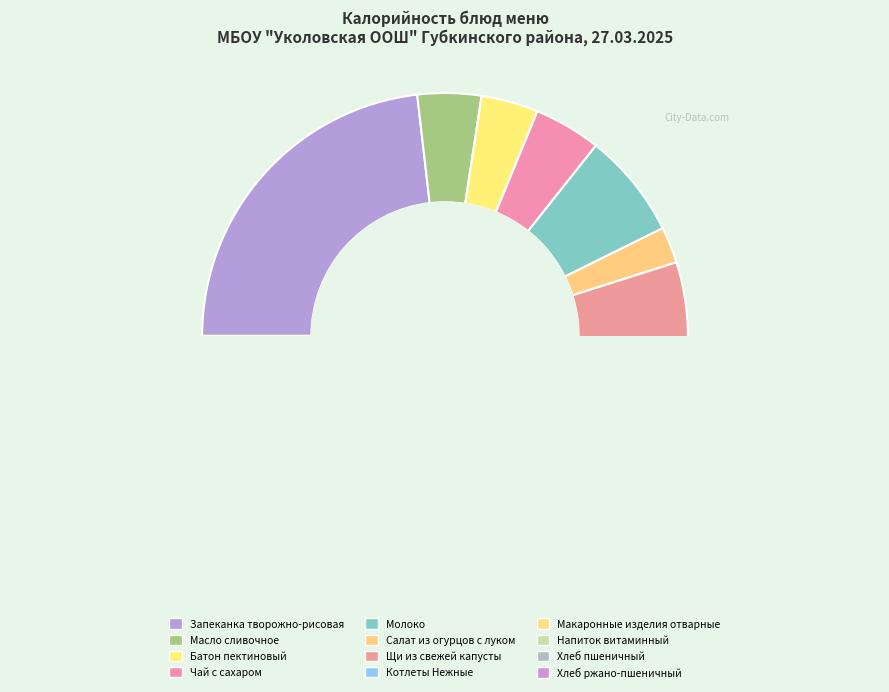

Count the number of slices in the pie.

12